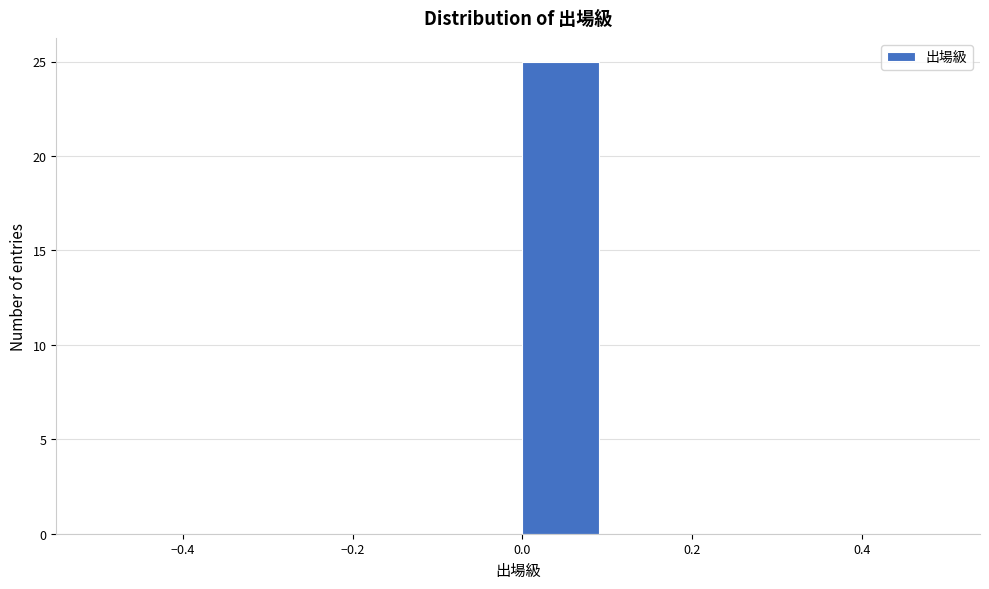

What is the height of the bar covering 0.0 to 0.1 on the x-axis? The values are not printed on the chart, so give them approximately, as read against the axis.

25